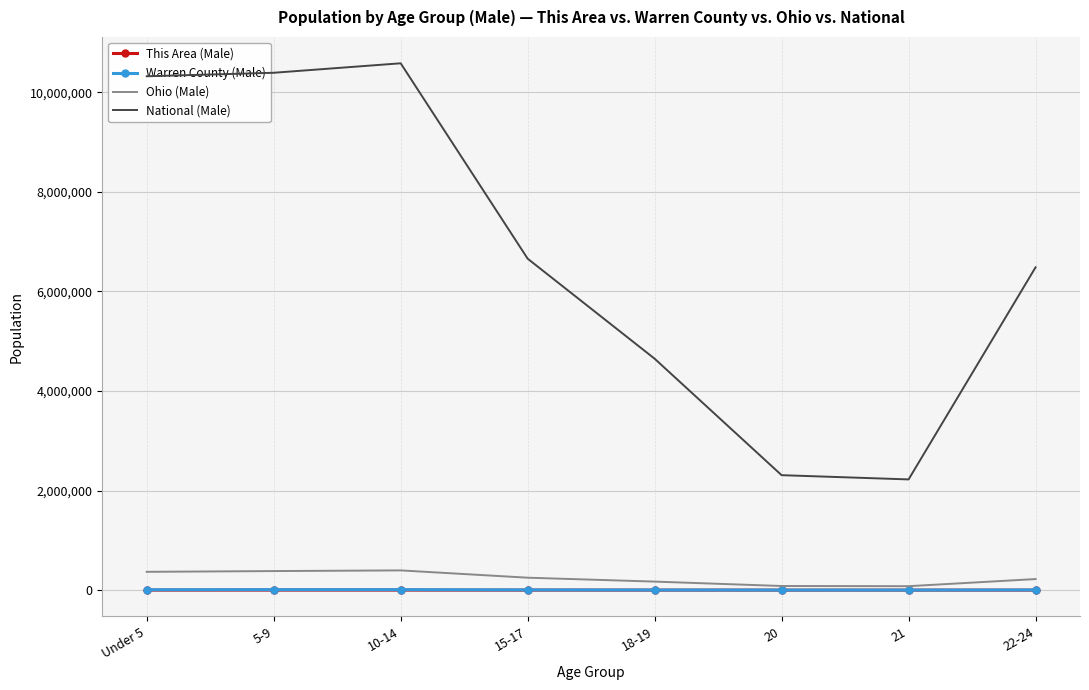

What is the greatest value displayed?

10579862